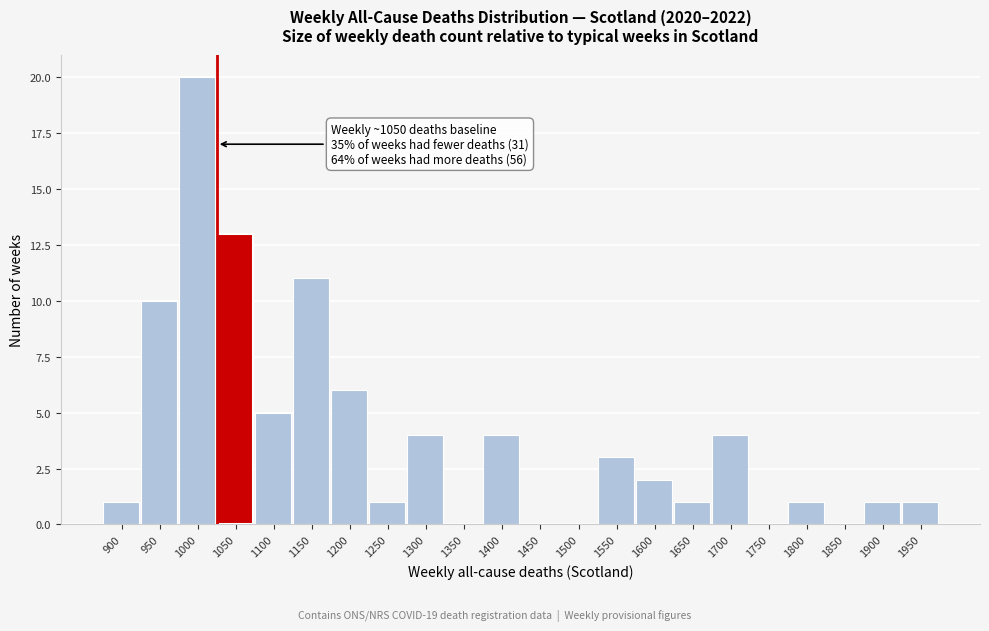

Reading left to right, what are all the values shown in this chart?

900=1	950=10	1000=20	1050=13	1100=5	1150=11	1200=6	1250=1	1300=4	1350=0	1400=4	1450=0	1500=0	1550=3	1600=2	1650=1	1700=4	1750=0	1800=1	1850=0	1900=1	1950=1